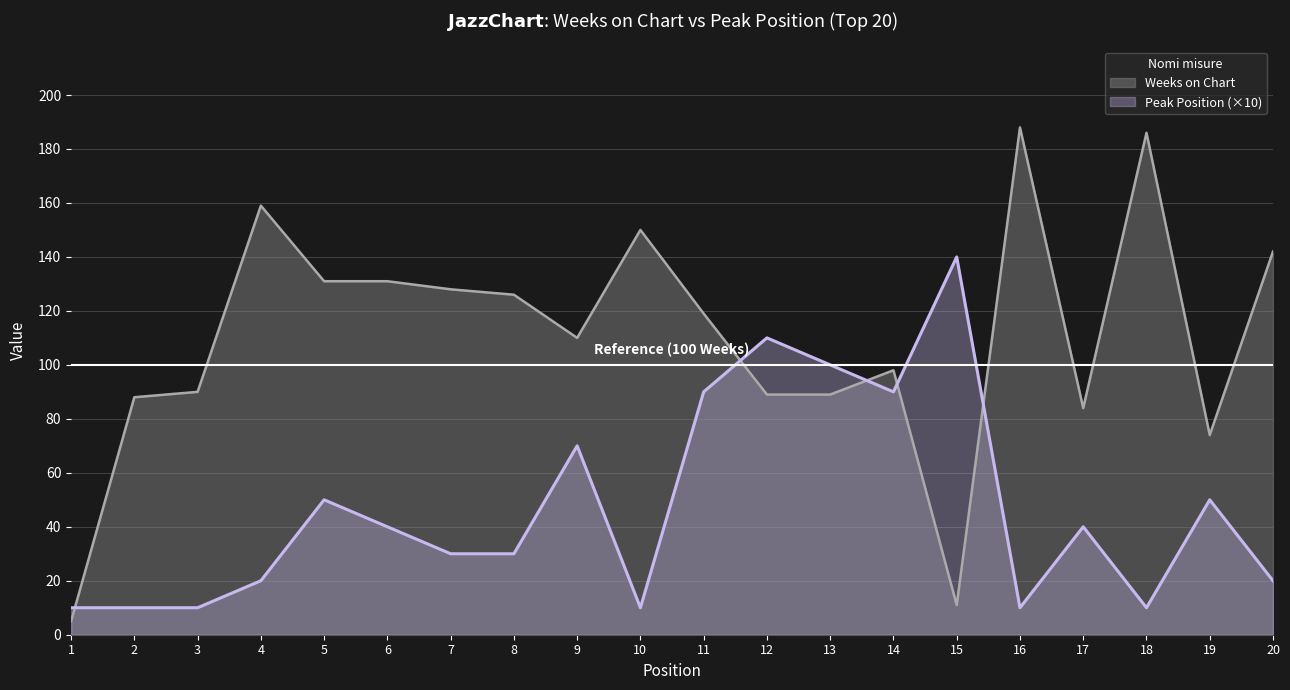

Which series has the largest range (max minus min)?

Weeks on Chart